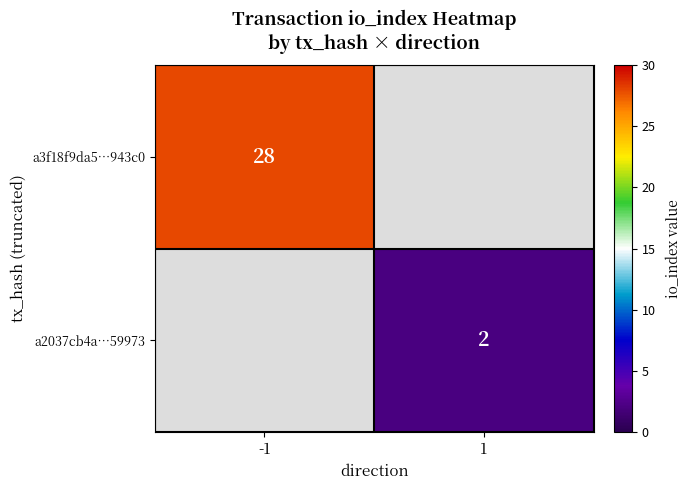

The a2037cb4a…59973 series shows 3 at 1. True or false?

False